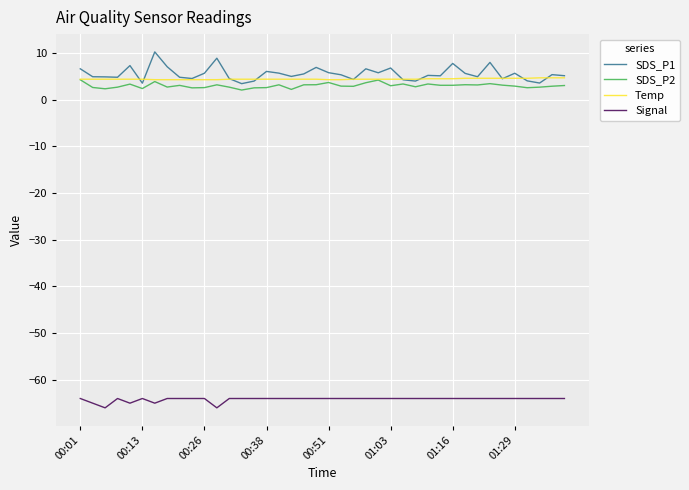

Which series has the largest range (max minus min)?

SDS_P1